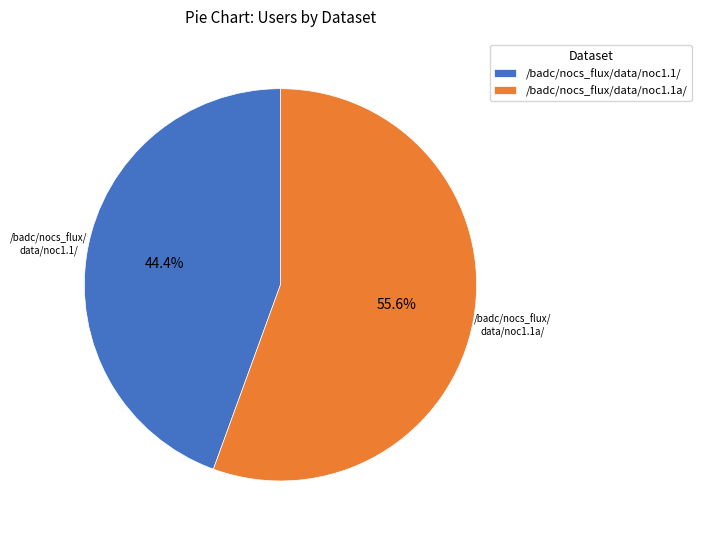

To the nearest percent, what is the difference between the /badc/nocs_flux/data/noc1.1a/ and /badc/nocs_flux/data/noc1.1/ slice percentages?

11%